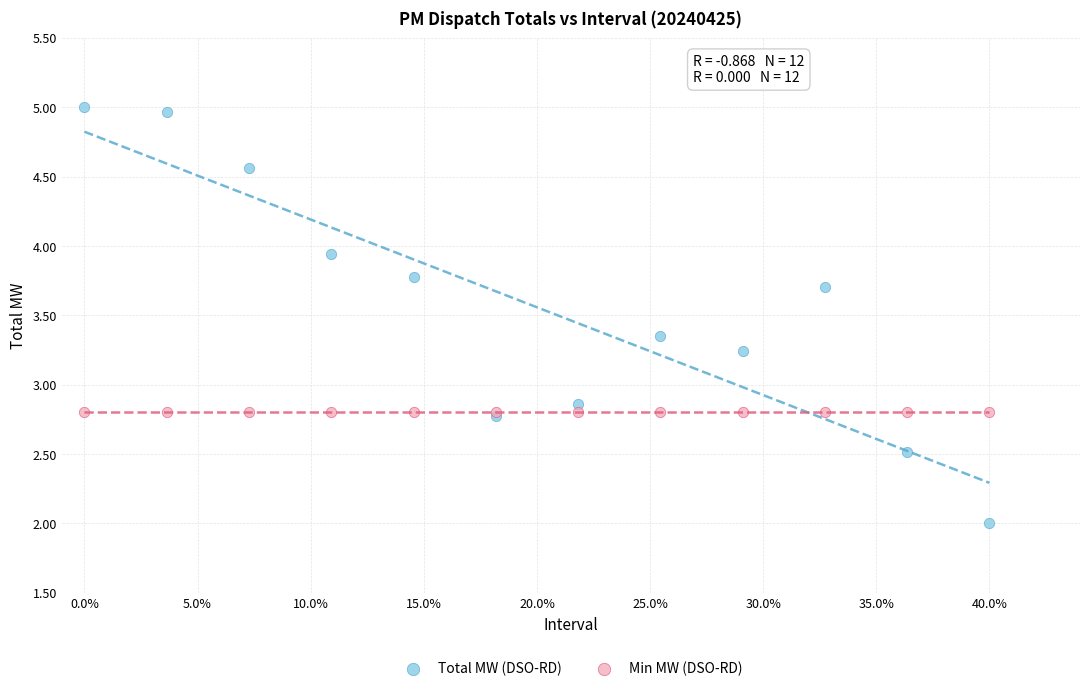

In the Total MW (DSO-RD) series, what Y value is closest to 3?

2.9